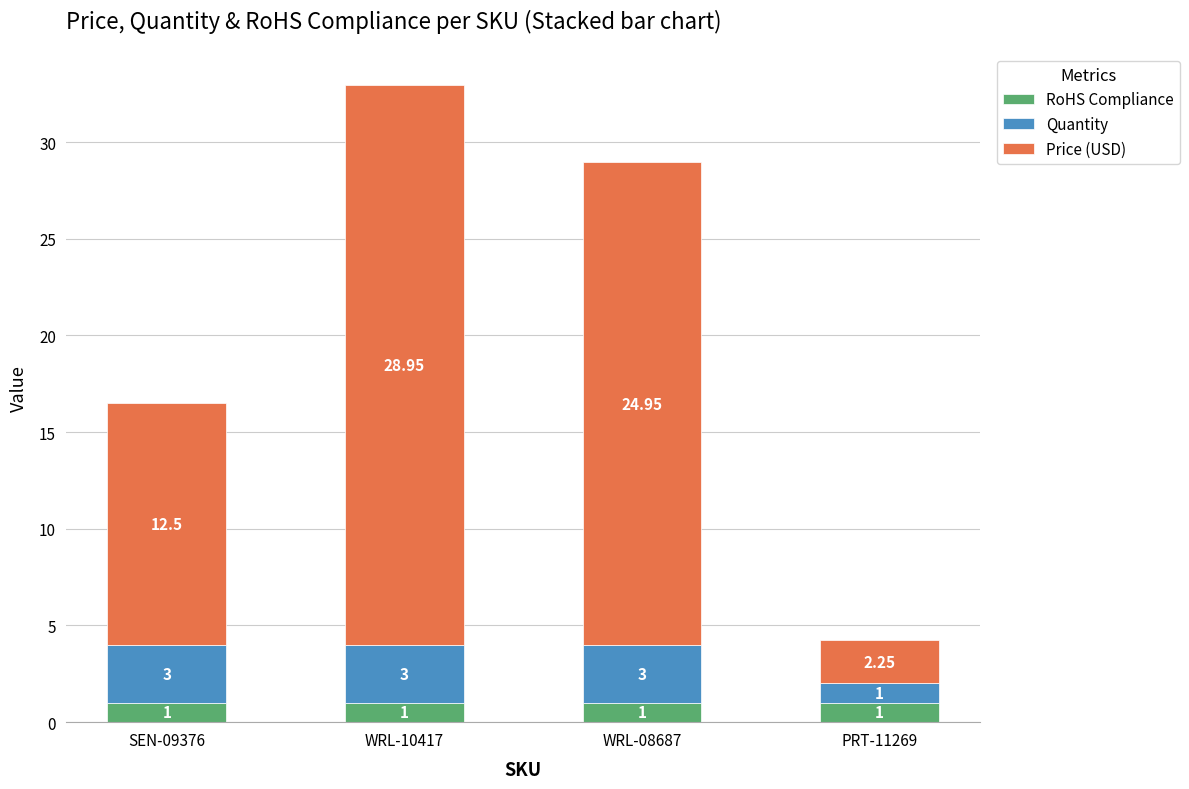

What is the average value of the RoHS Compliance series?

1.0